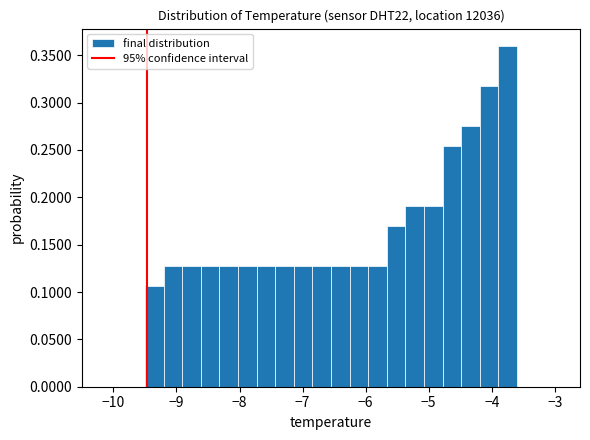

Read against the x-axis, roughly where is the centre of the tallest bar?

-3.7